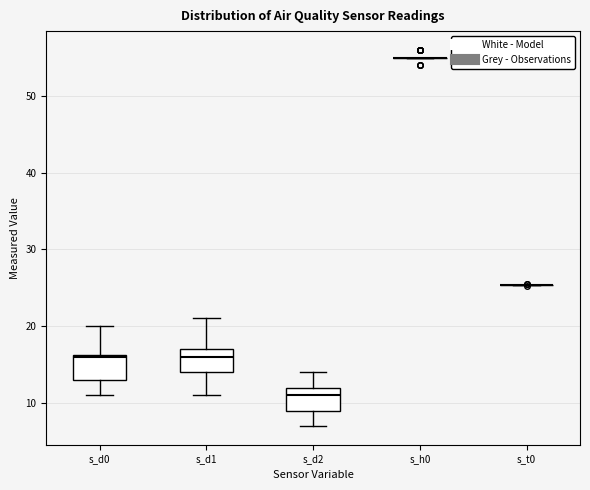

Reading left to right, transcribe this box plot: for each box, give where its median line is, the range the box spans, and where its two whiskers end, as read against the y-axis. The values are not printed on the chart, so give them approximately, as read against the axis.

s_d0: median 16, box 13 to 16, whiskers 11 to 20
s_d1: median 16, box 14 to 17, whiskers 11 to 21
s_d2: median 11, box 9 to 12, whiskers 7 to 14
s_h0: box collapsed to a line at 55, whiskers 55 to 55
s_t0: box collapsed to a line at 25, whiskers 25 to 25